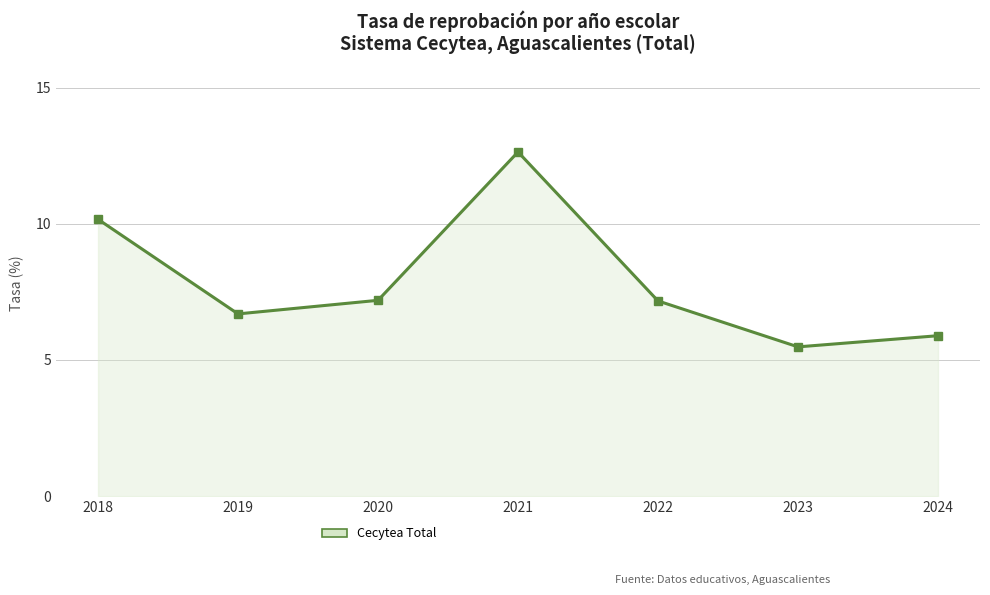

Is it true that the value at 2024 is 5.9?

True